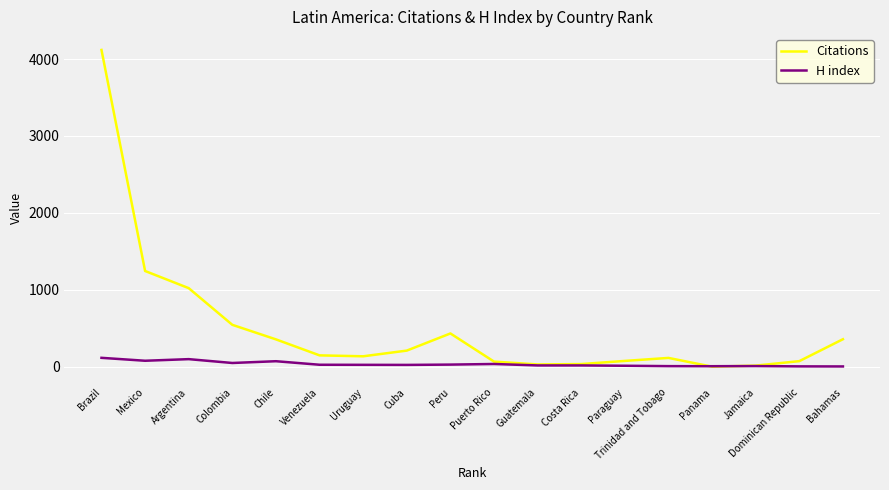

What are all the series names shown in the legend?

Citations, H index